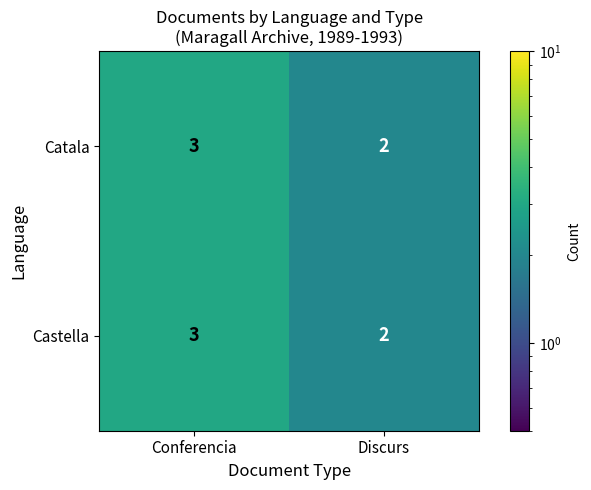

Reading right to left, list all the values displayed in this chart.

Catala: 2	3
Castella: 2	3